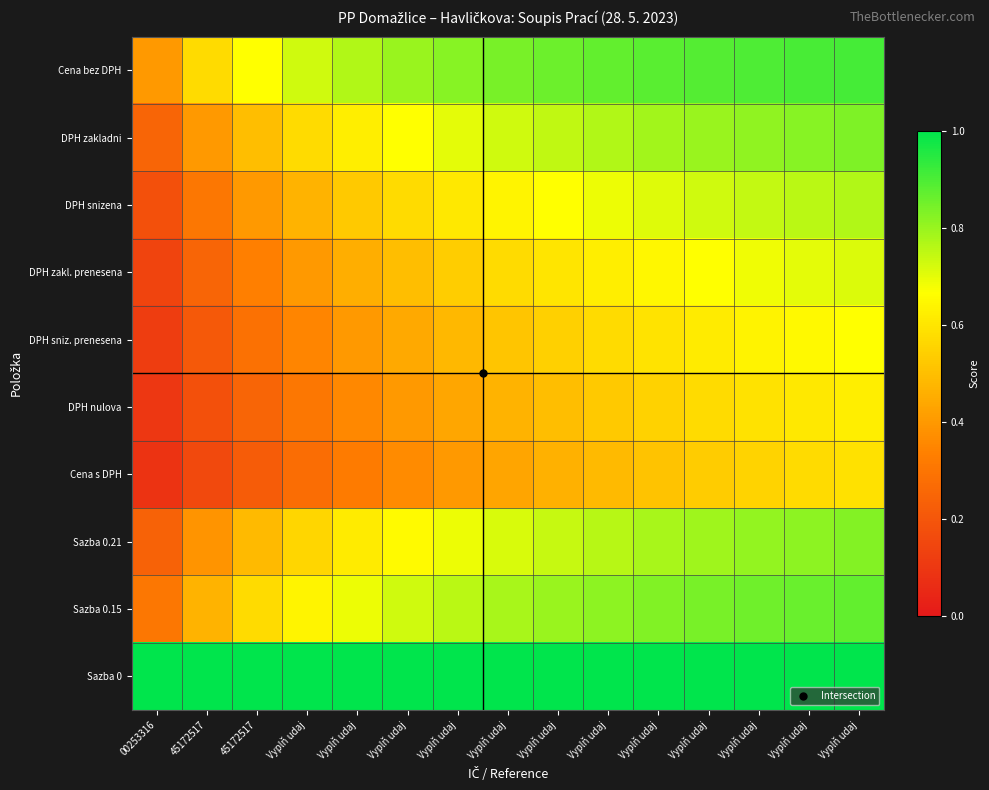

What is the difference between the highest and lowest values at 45172517?

0.8